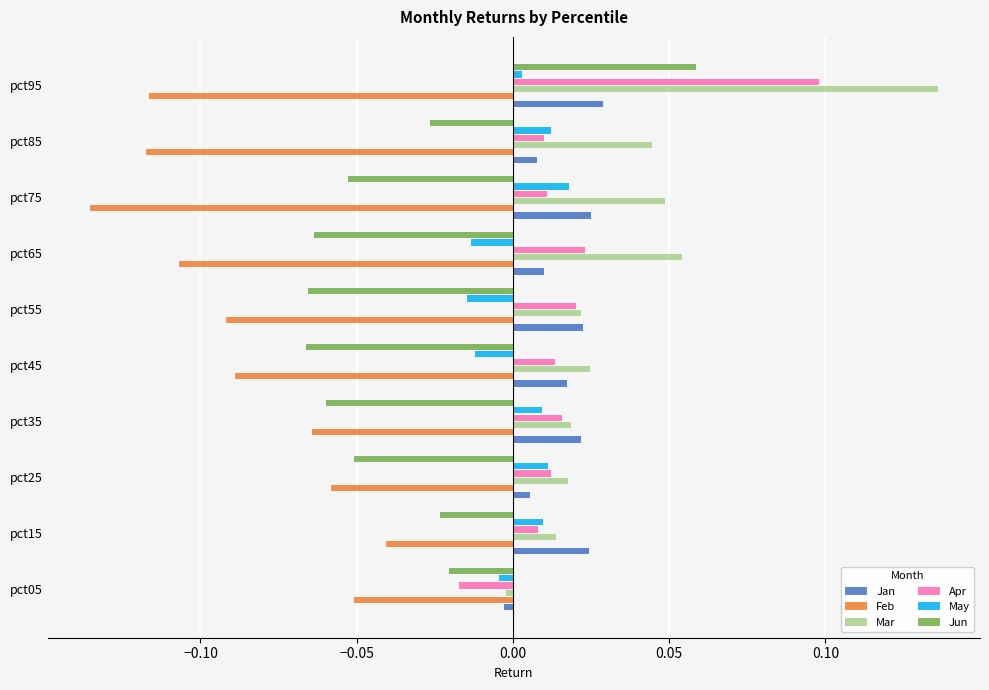

Which series has the widest spread of values?

Mar